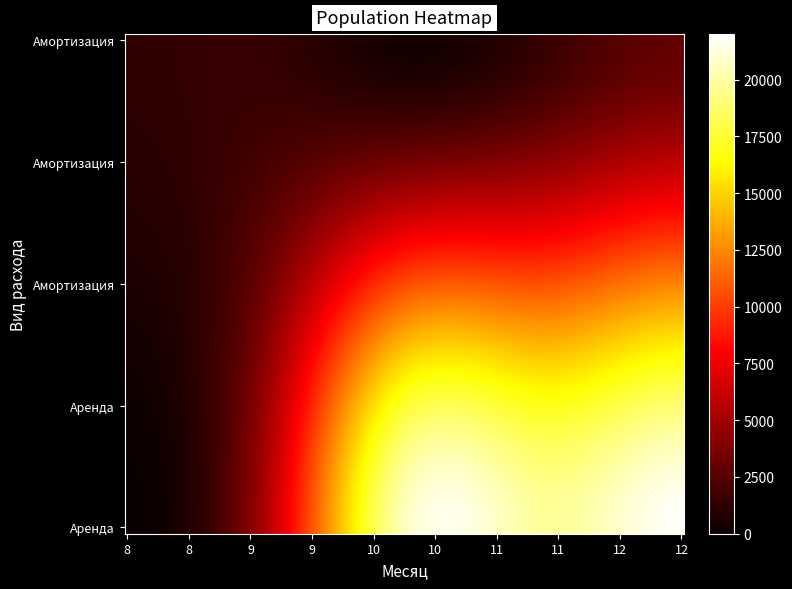

How many distinct data groups are displayed?

2